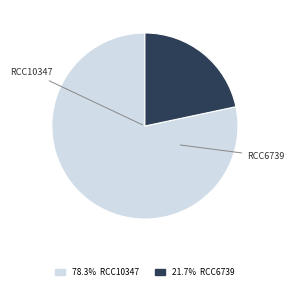

Is there any slice that represents more than half of the pie?

Yes